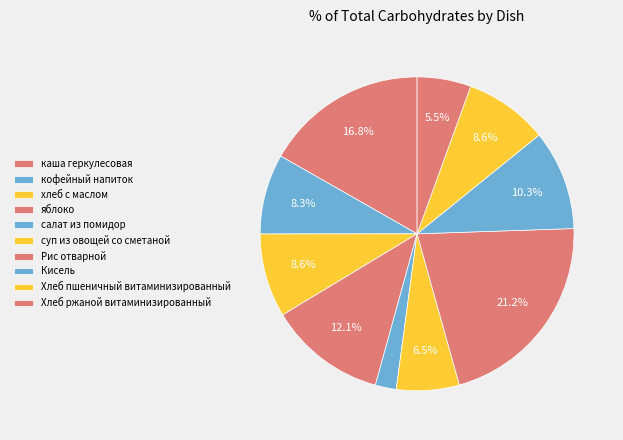

Count the number of slices in the pie.

10